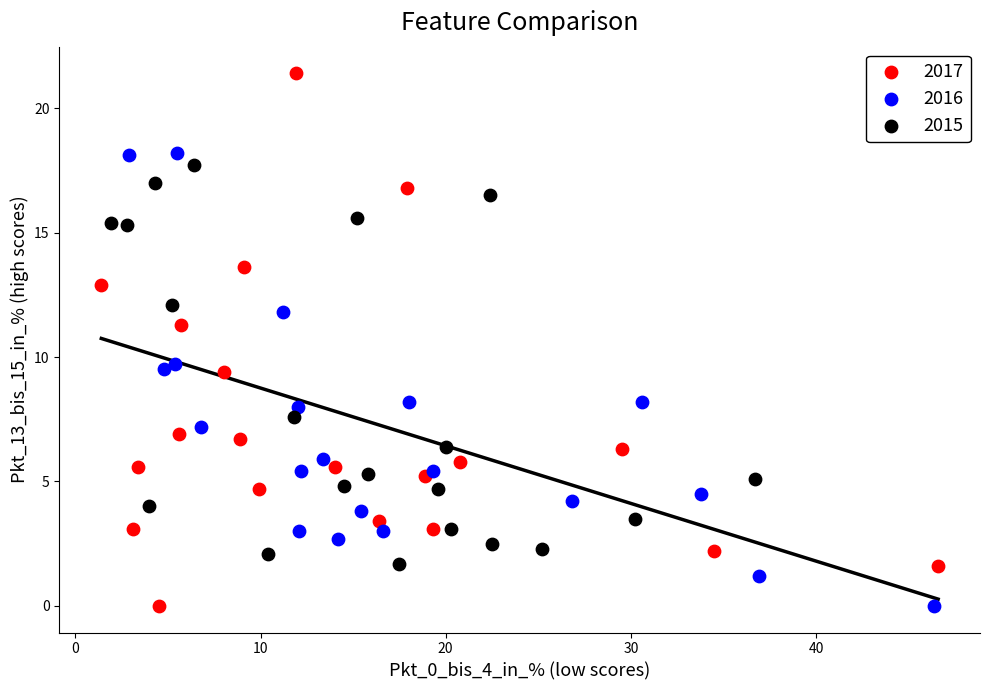

Which series reaches the maximum Y coordinate?

2017